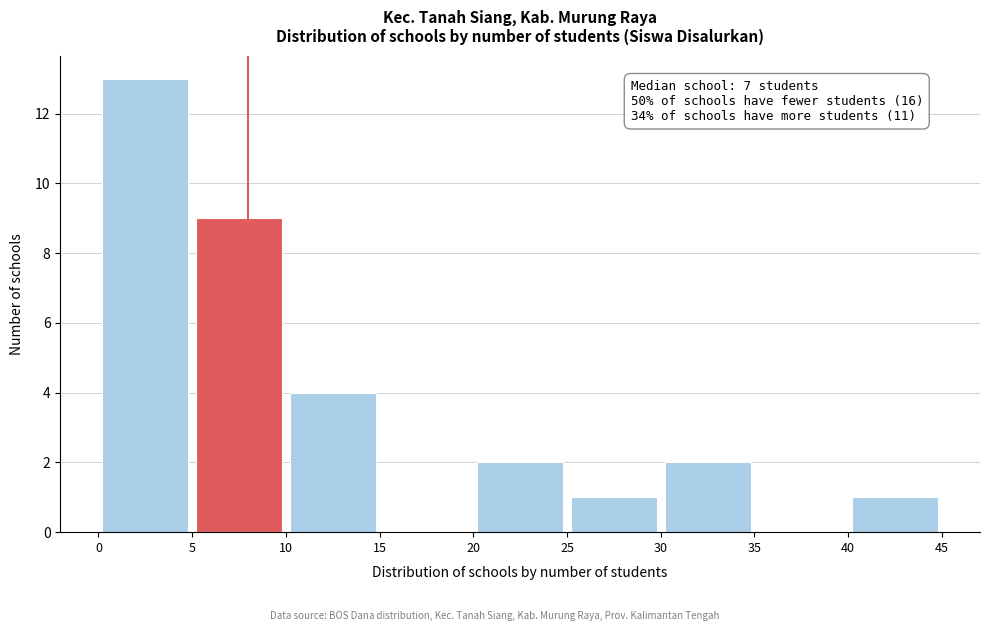

Which range on the x-axis has the tallest bar?

0 to 5